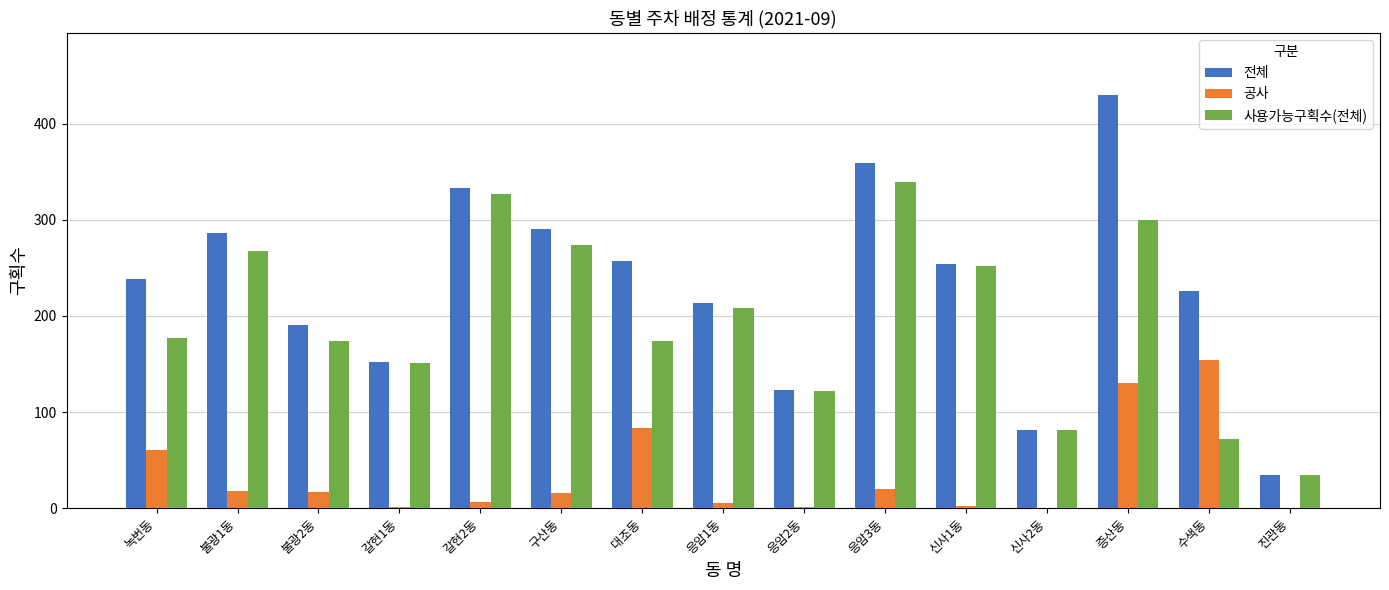

Which series changed the most between 불광1동 and 불광2동?

전체